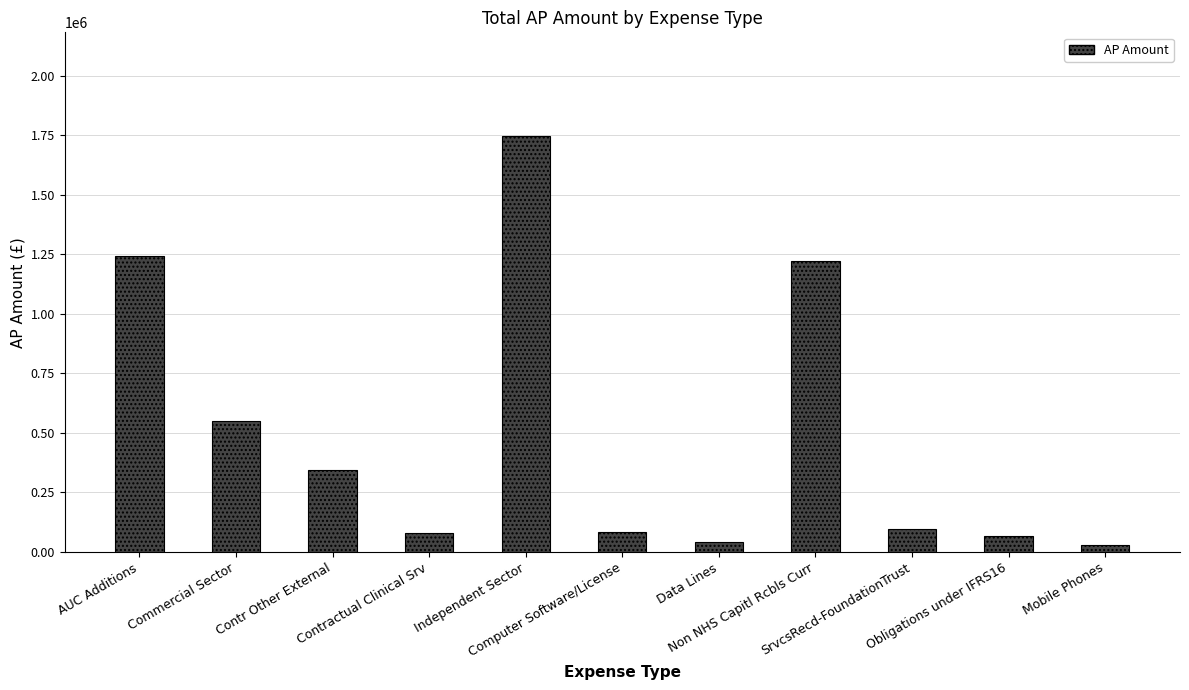

What is the value of the 6th bar from the left?

82200.0